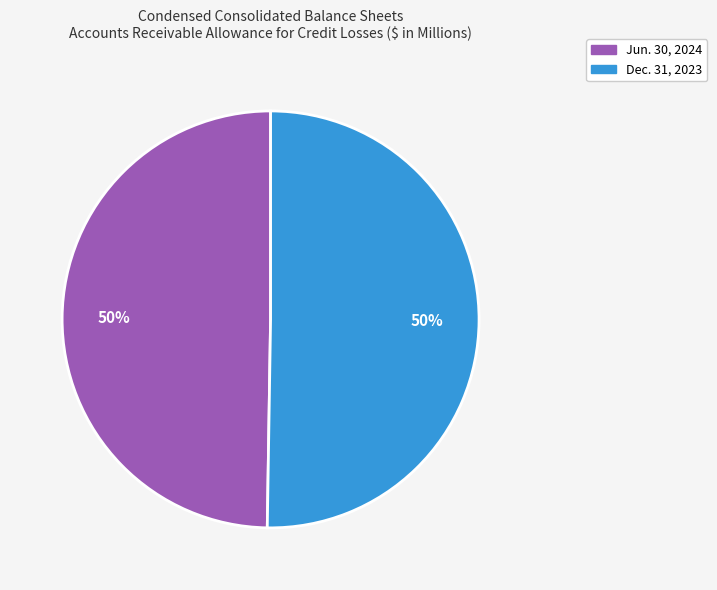

To the nearest percent, what is the average slice percentage?

50%